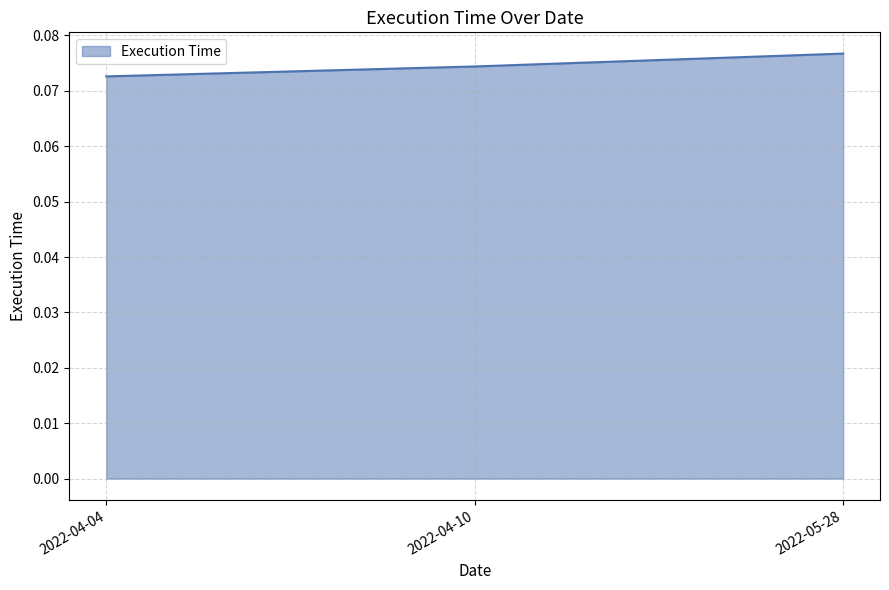

Which label corresponds to the smallest value in the chart?

2022-04-04